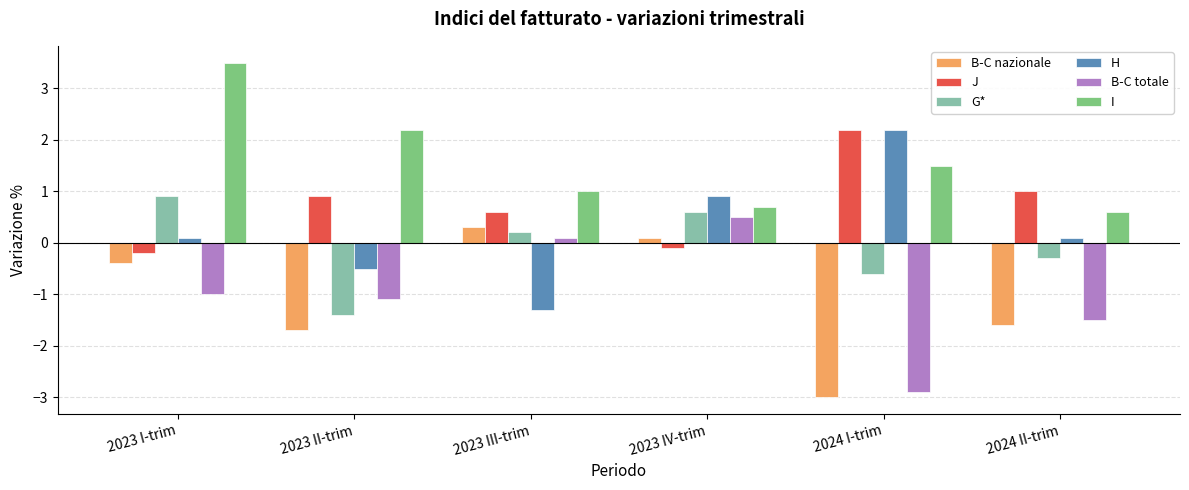

What is the difference between the maximum and minimum values in the J series?

2.4